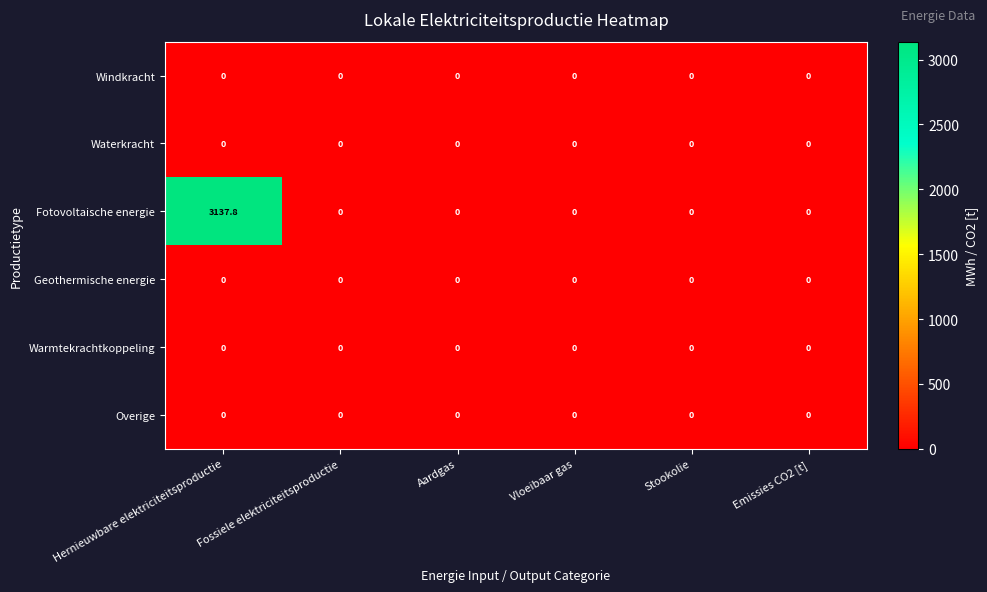

Which series has the widest spread of values?

Fotovoltaische energie